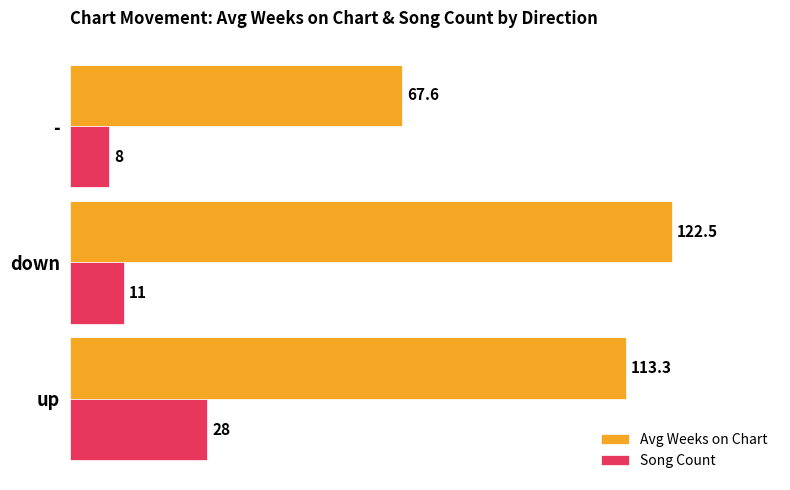

What is the sum of all Song Count values?

47.0